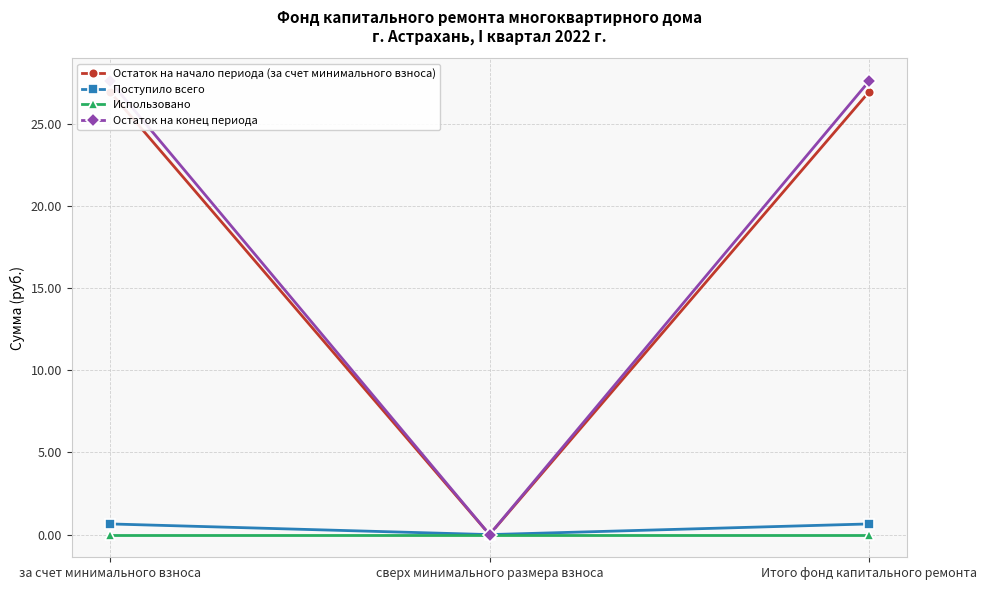

Which series has the largest total across all categories?

Остаток на конец периода